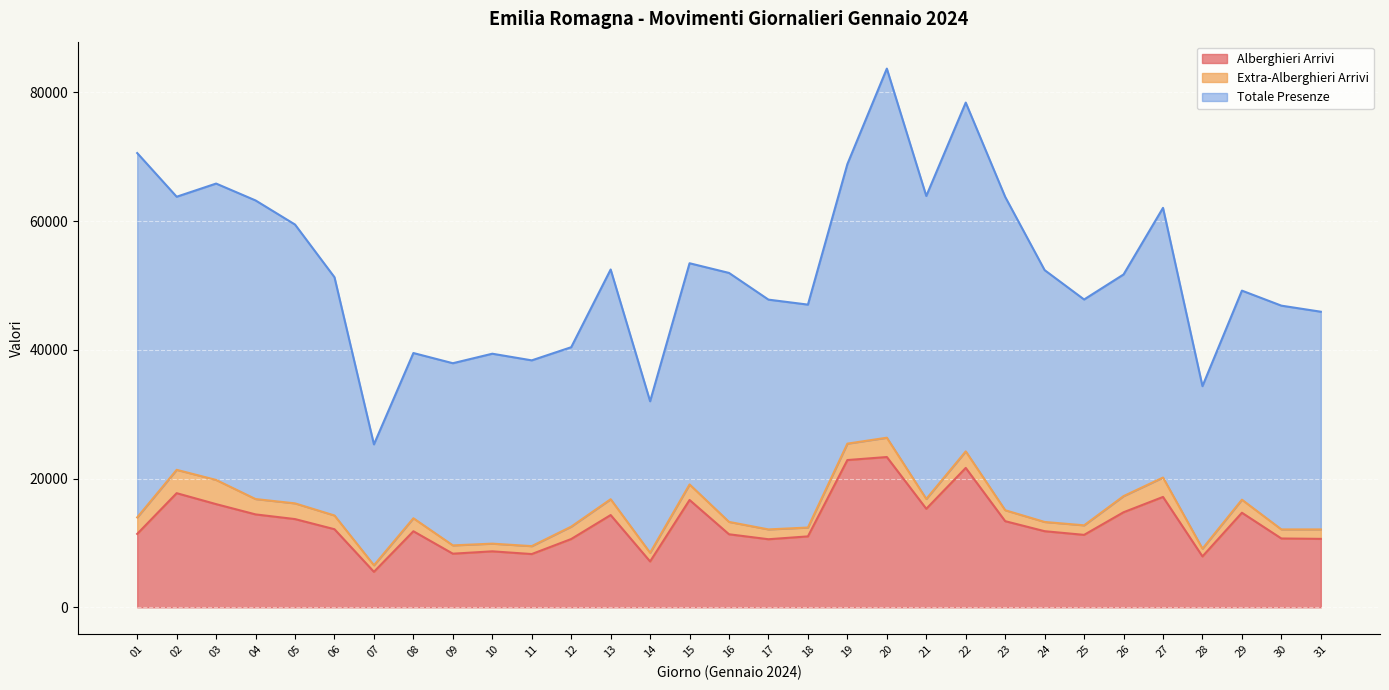

What is the total value across all series at 05?

59455